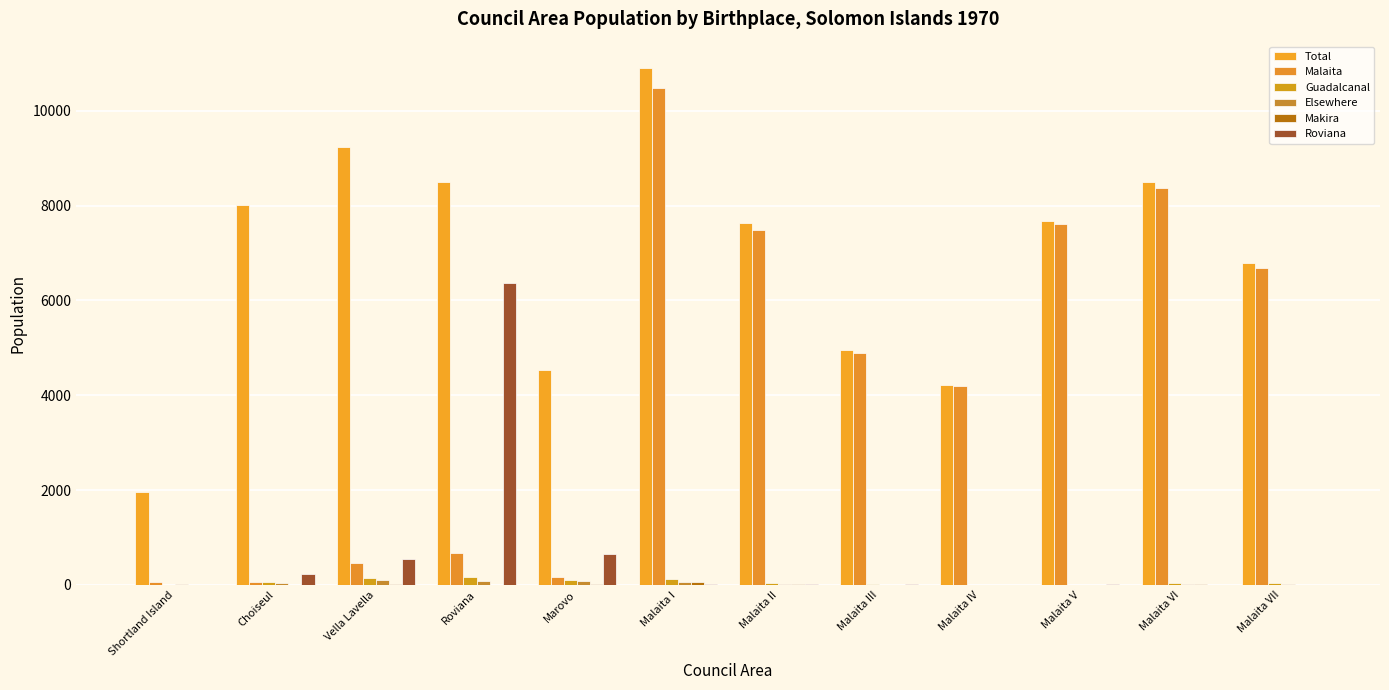

How many categories are shown in the chart?

12